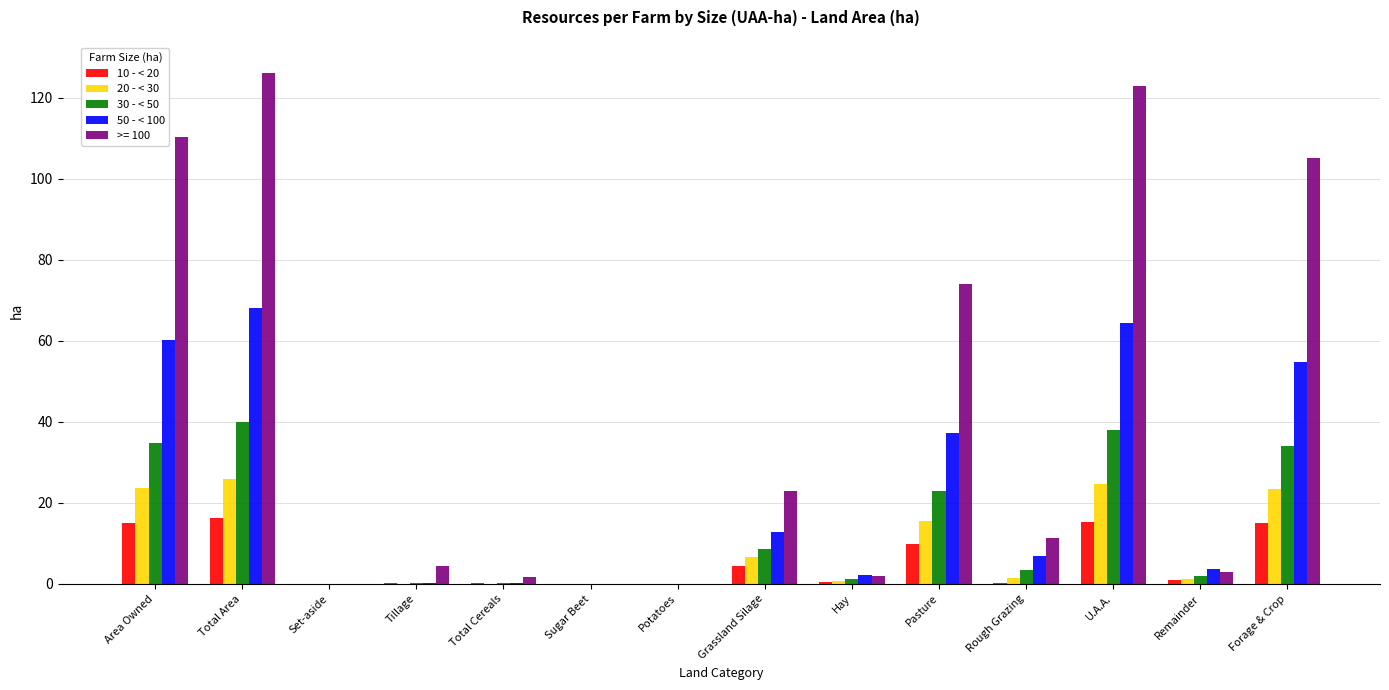

What is the sum of all 30 - < 50 values?

185.2